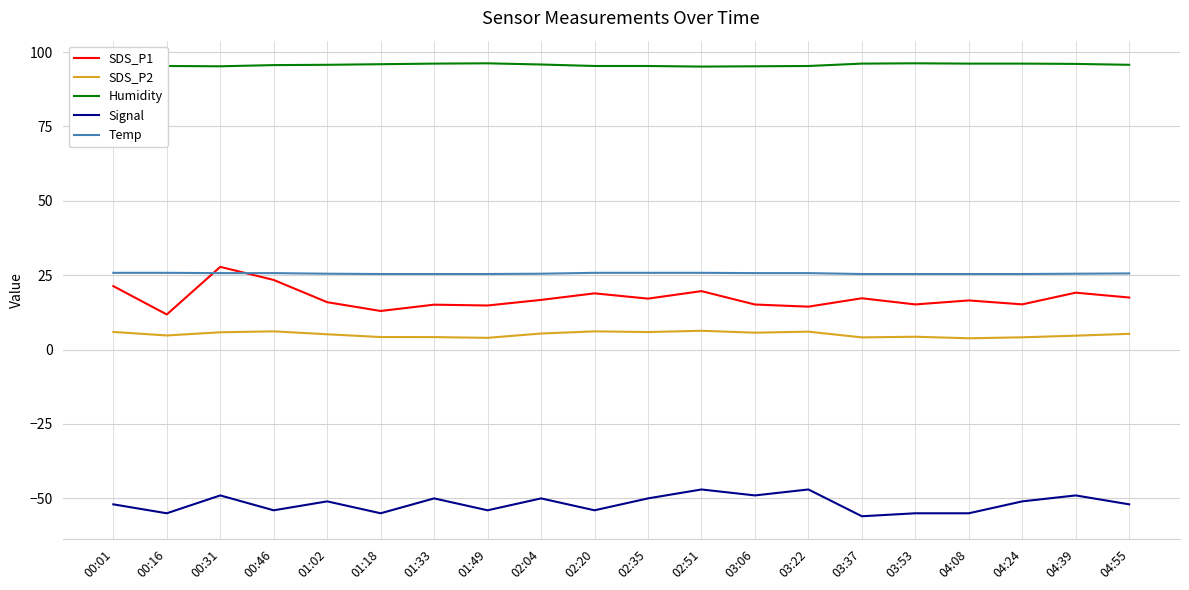

Which series has the largest total across all categories?

Humidity